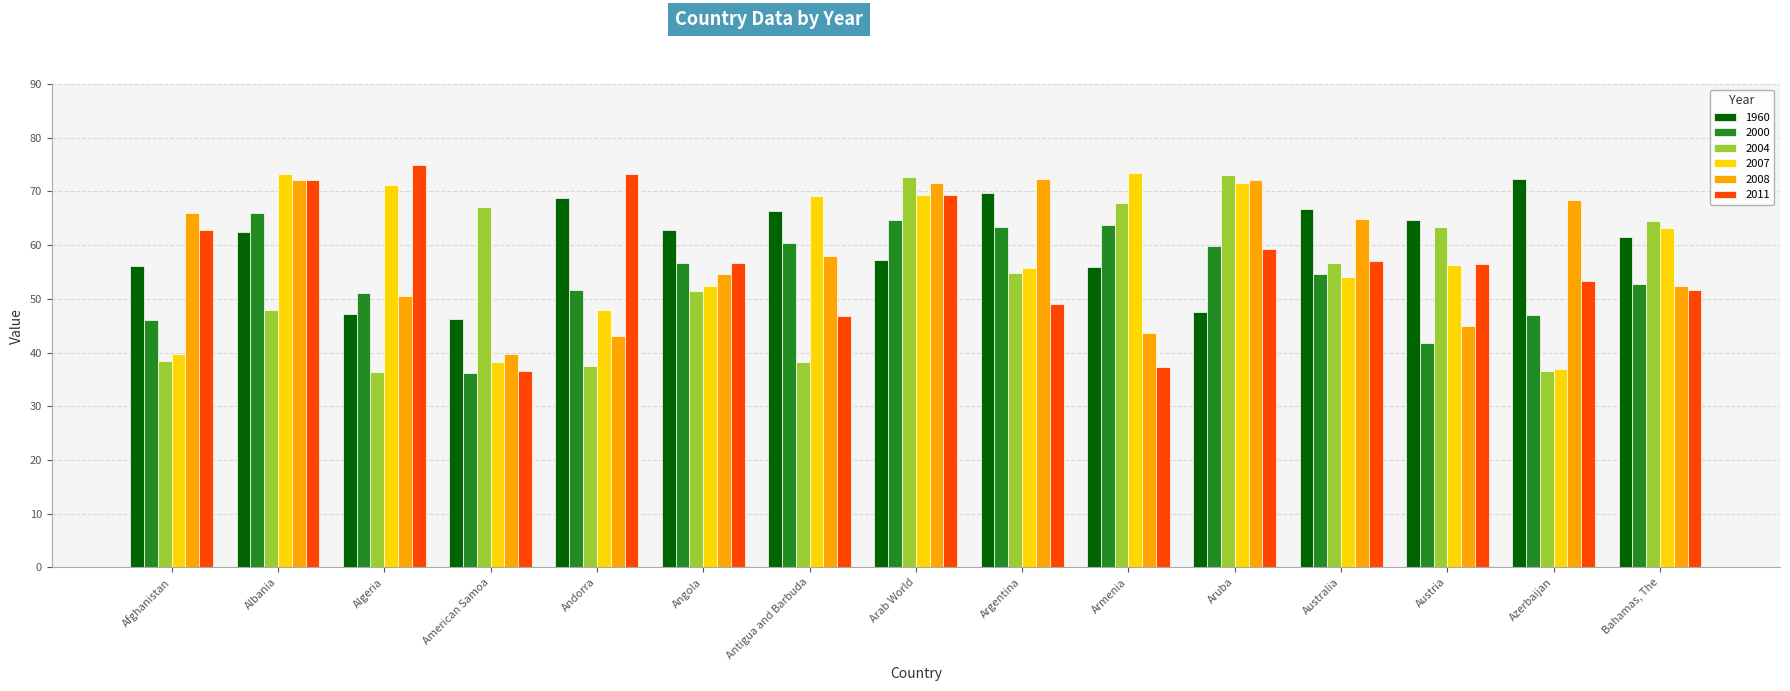

What is the spread (max minus min) of values at Algeria?

38.5